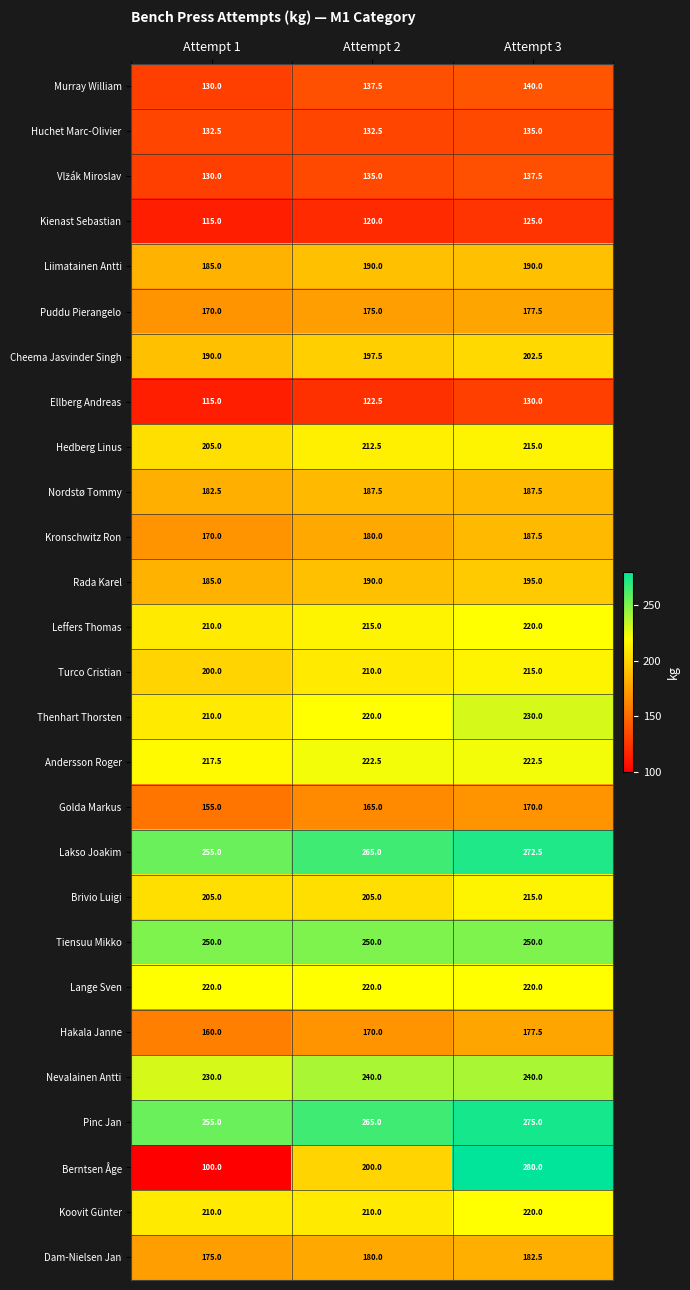

What is the difference between the maximum and minimum values in the Kienast Sebastian series?

10.0